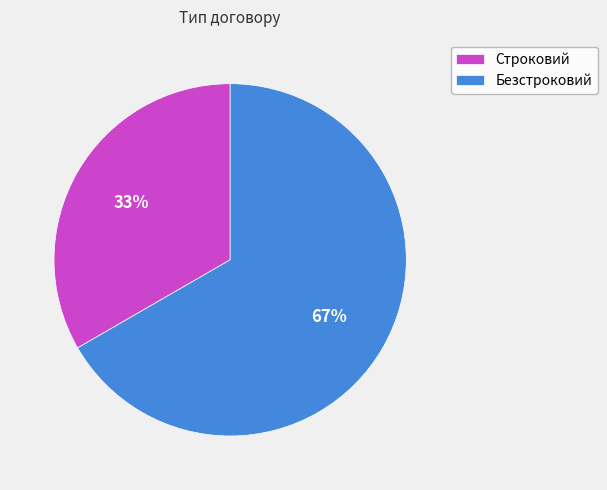

To the nearest percent, what is the average slice percentage?

50%